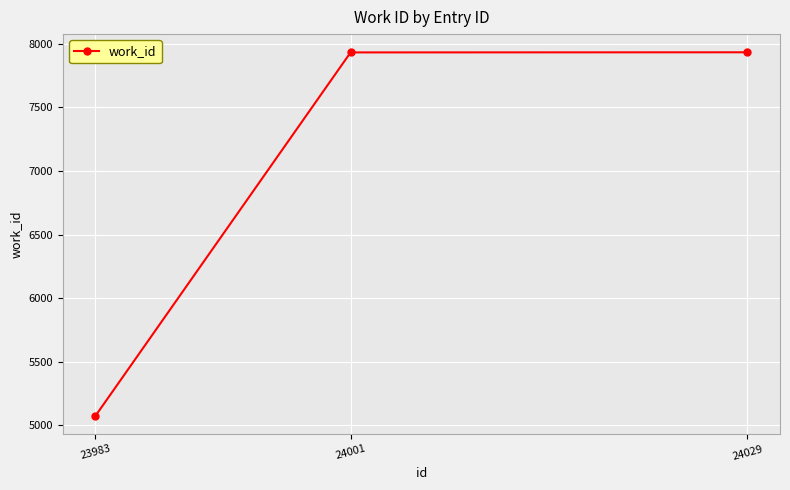

Is it true that the value at 23983 is 5073?

True